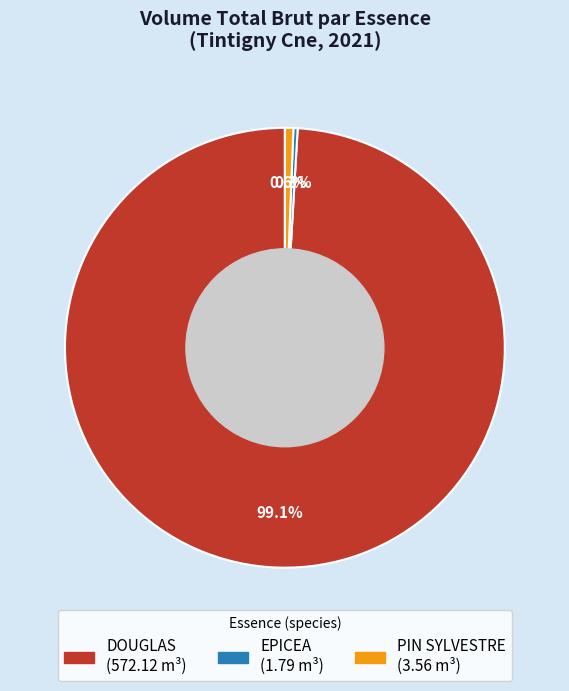

Is it true that EPICEA is 9% of the pie?

False